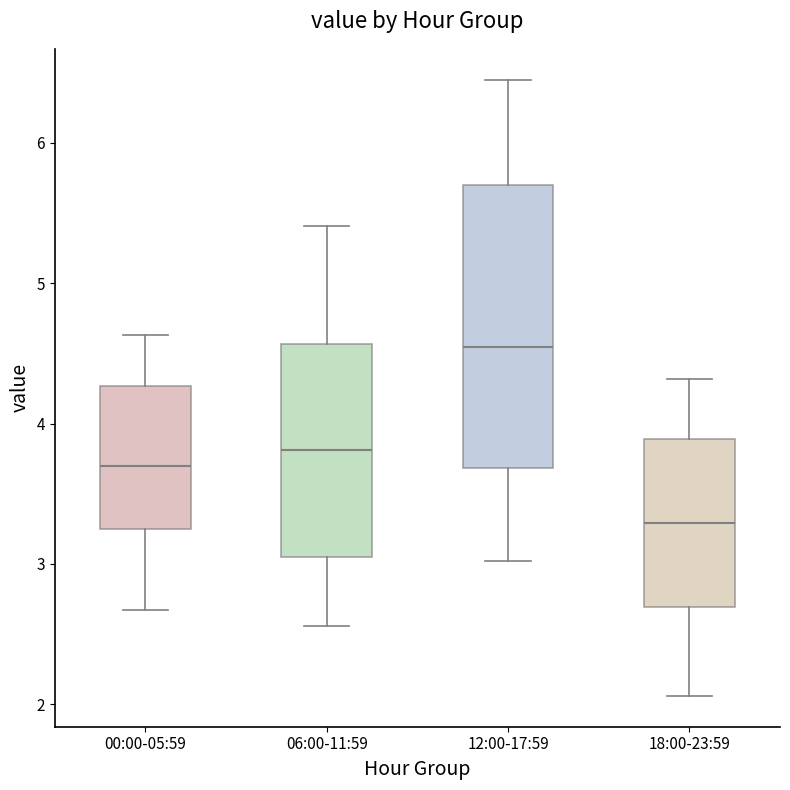

Which box's median line is the highest?

12:00-17:59